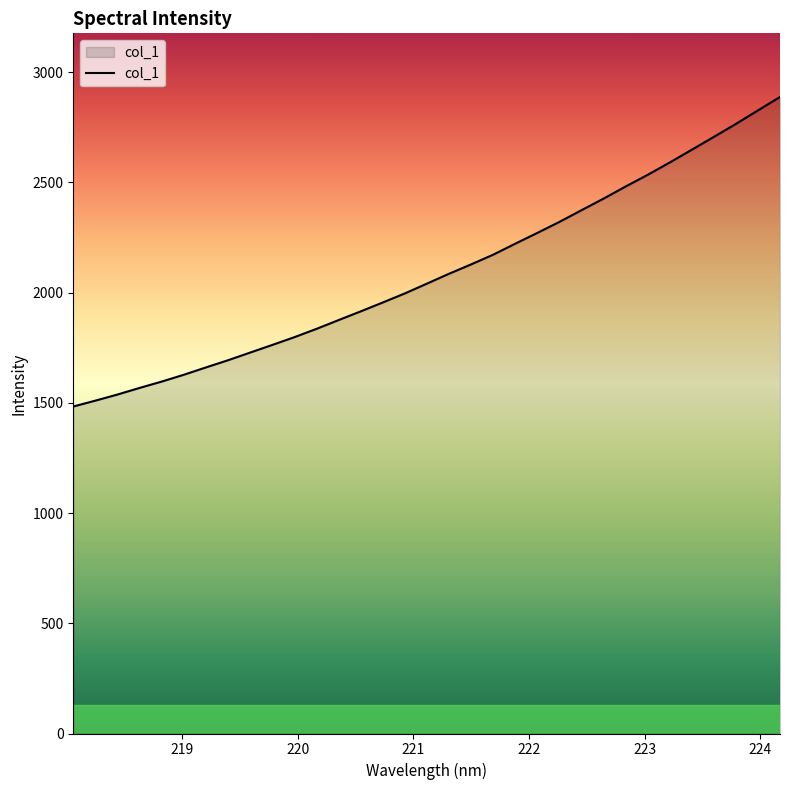

What is the maximum value shown in the chart?

2887.3